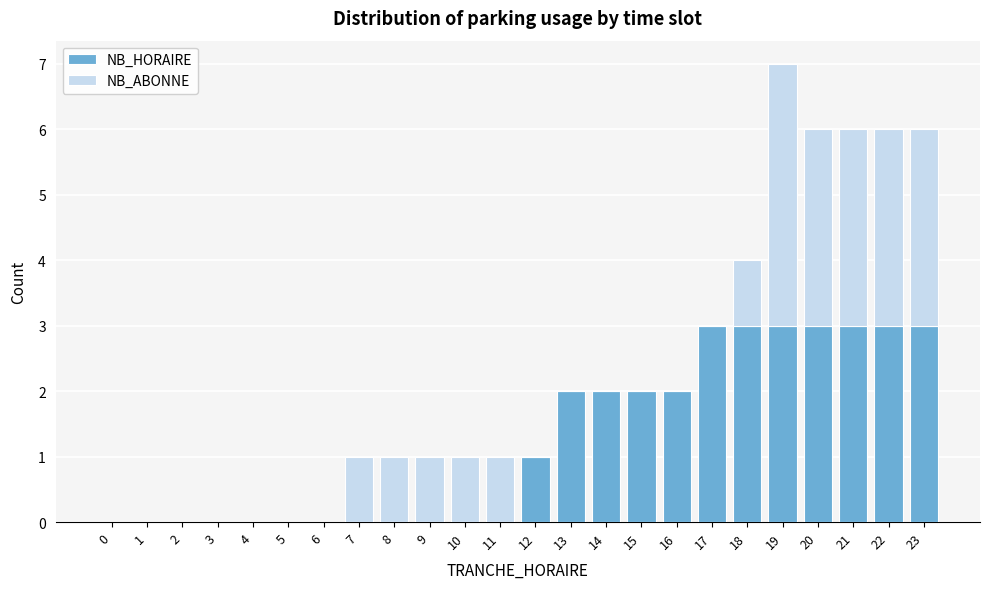

The value of NB_HORAIRE at 17 is 2. True or false?

False